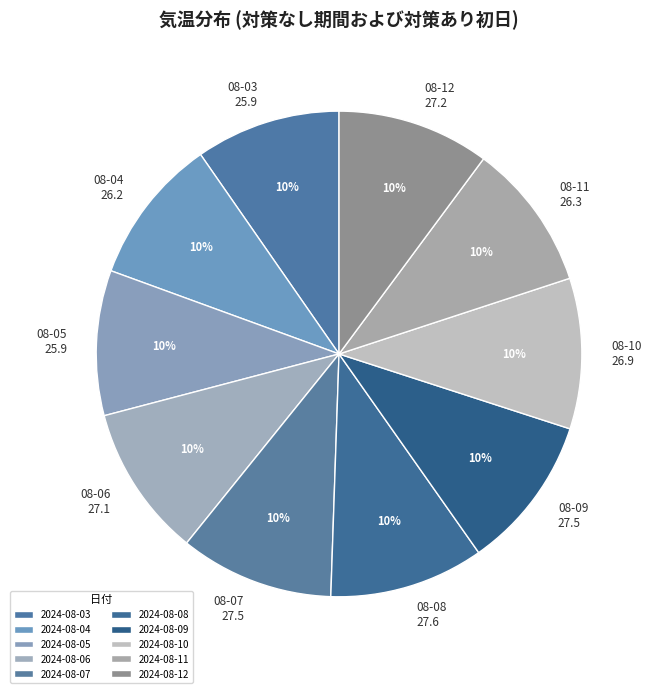

Approximately how many times larger is the value at 08-03 25.9 compared to 08-10 26.9?

1.0